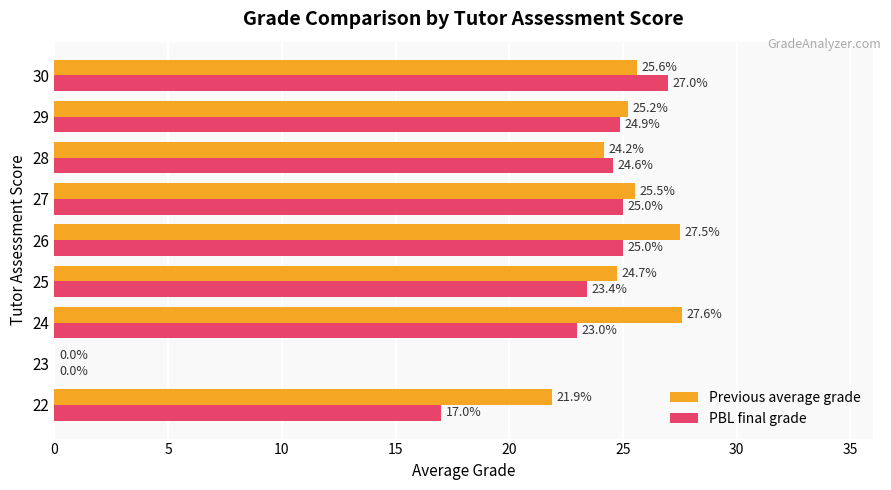

Which series has the largest total across all categories?

Previous average grade